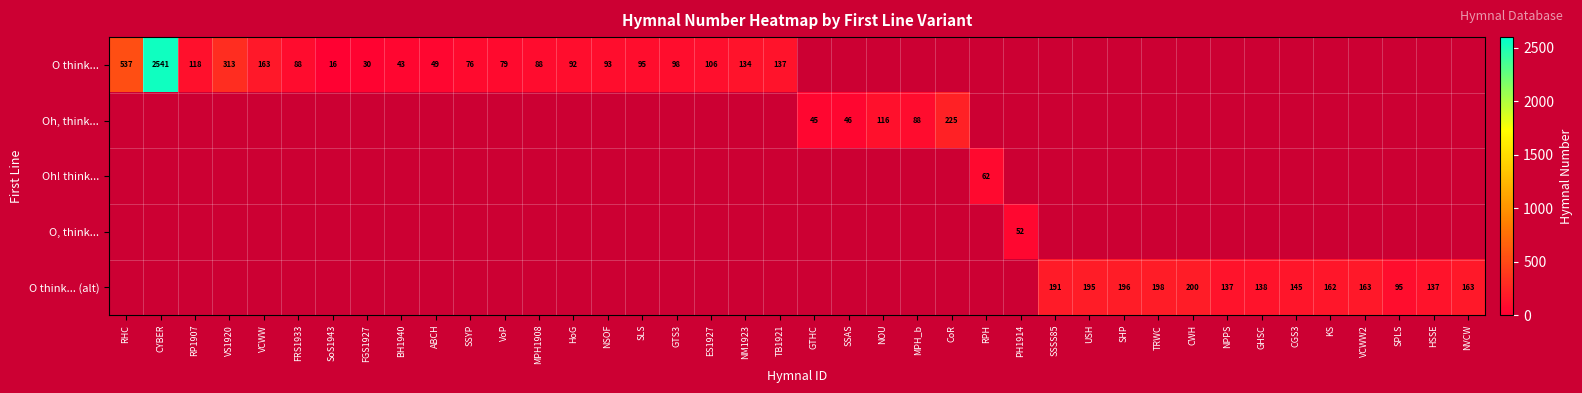

The O think... (alt) series shows 45 at NVCW. True or false?

False